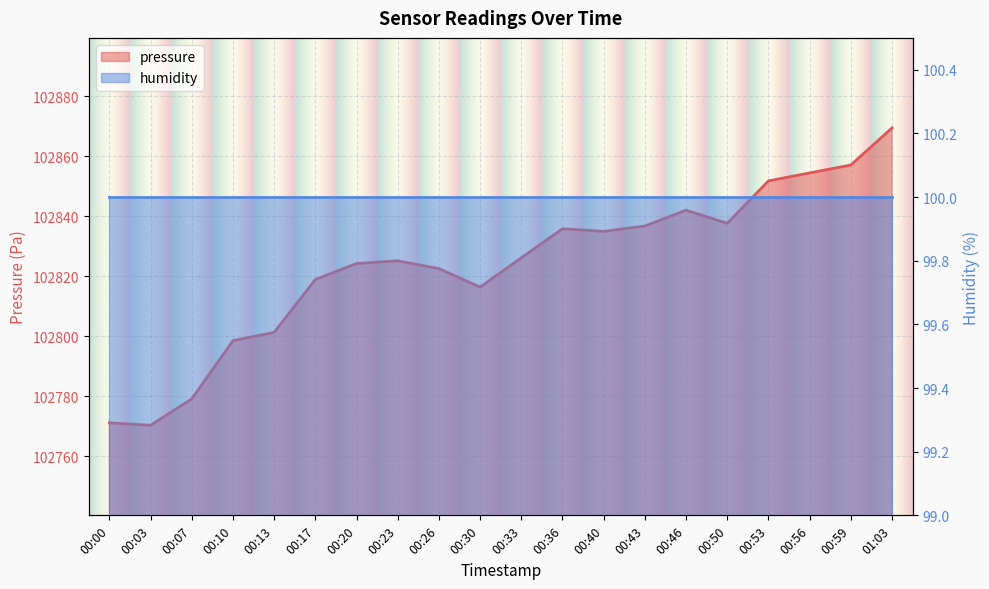

At which category does the data reach its first local peak?

00:23